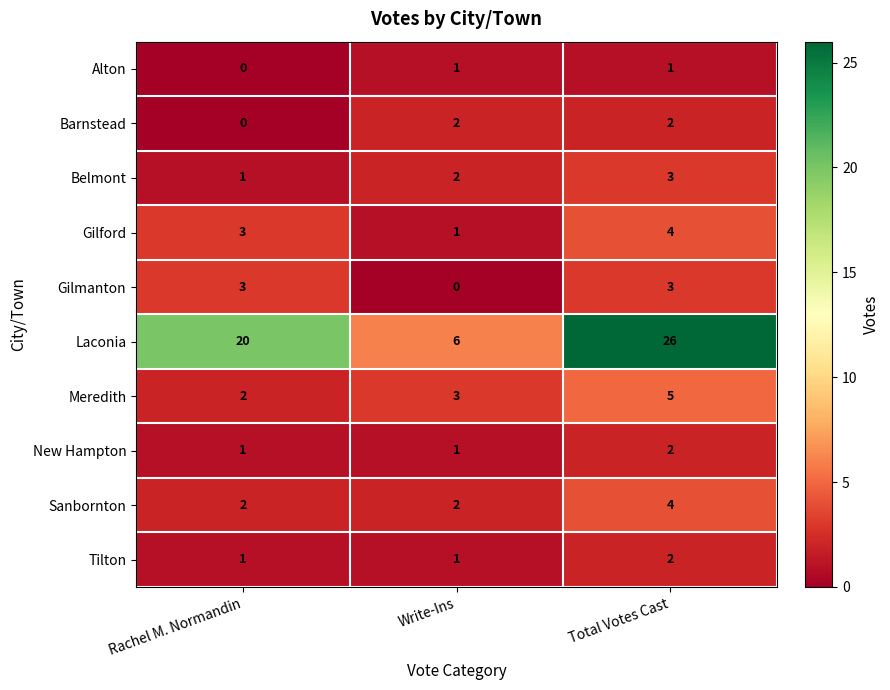

What is the maximum value shown in the chart?

26